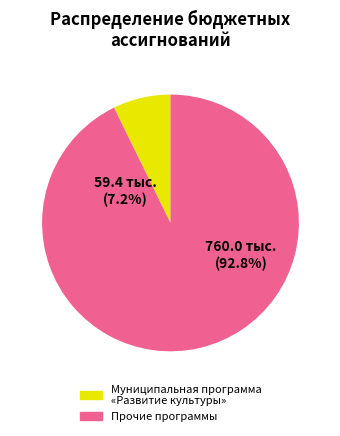

Combined, do Подпрограмма Культурный досуг and Подпрограмма Музейное дело account for over 50%?

No